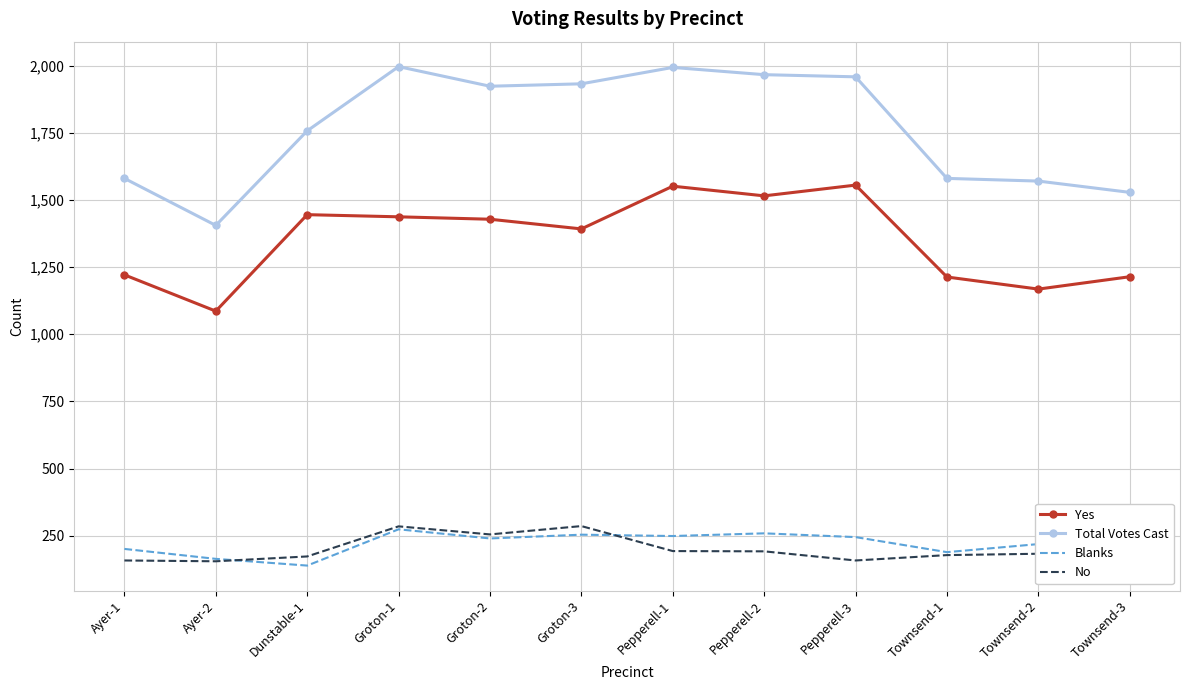

What is the spread (max minus min) of values at Groton-3?

1678